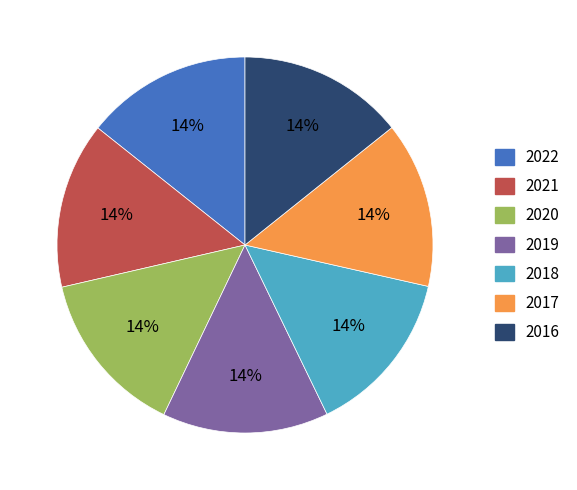

Is it true that 2020 is 23% of the pie?

False